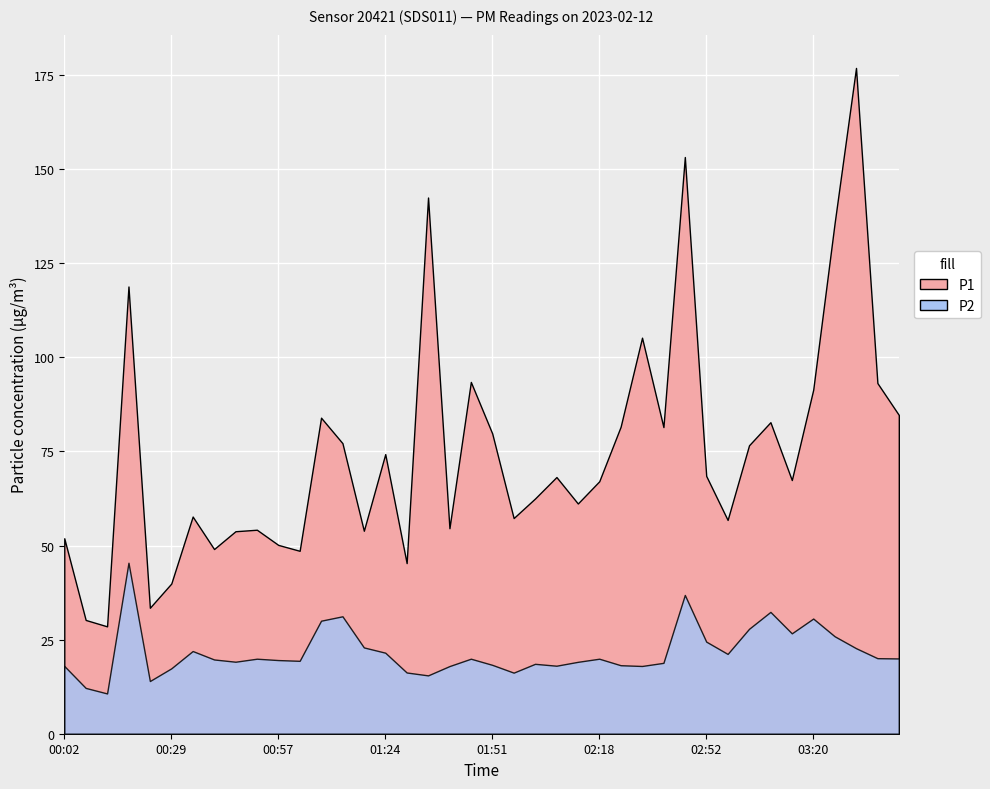

What is the sum of the P2 values at 00:13 and 01:13?

41.9